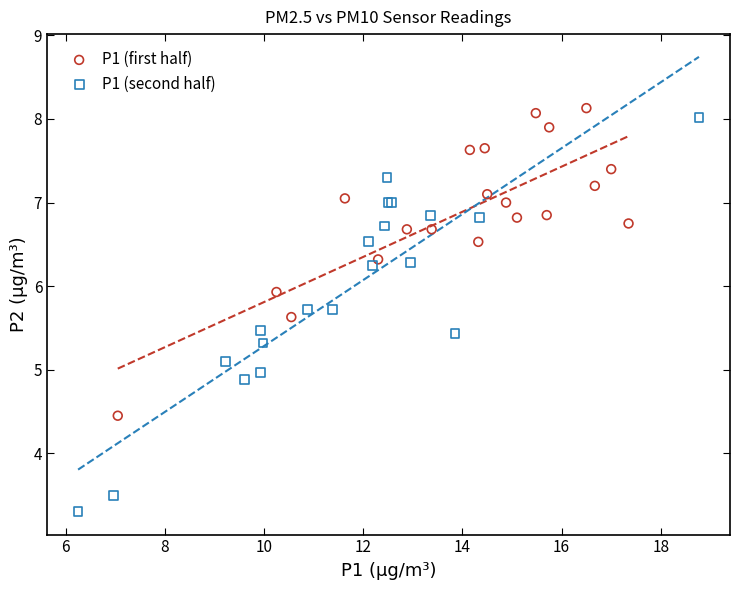

Which series reaches the minimum Y coordinate?

P1 (second half)